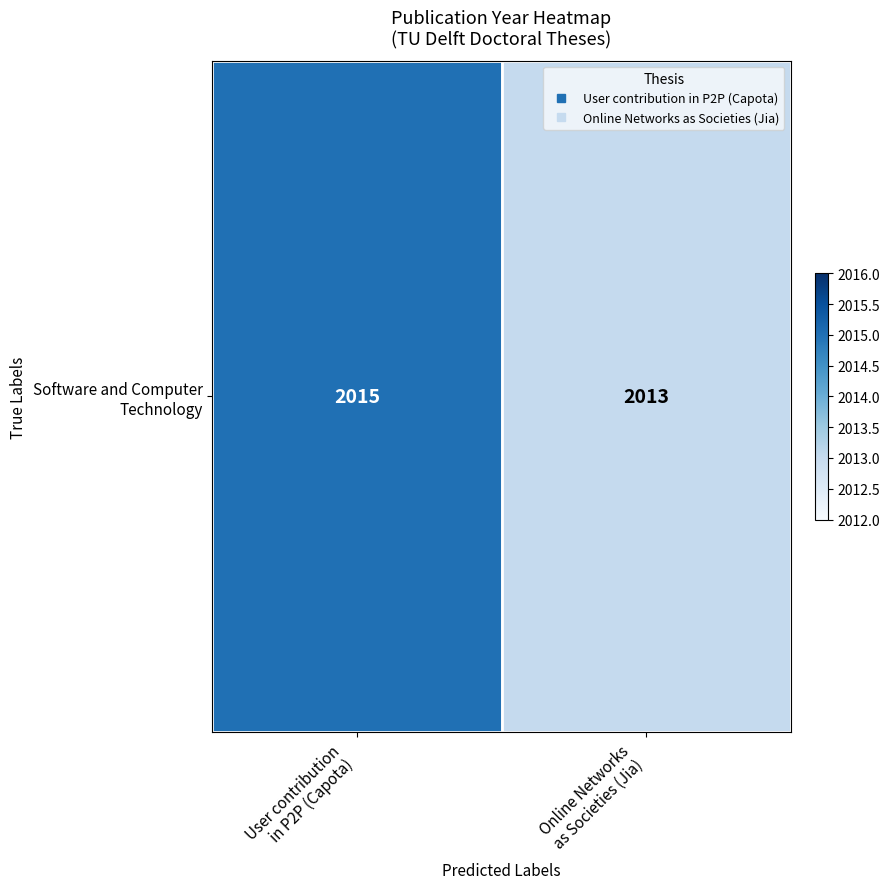

Reading left to right, extract all data points from this chart.

2015	2013